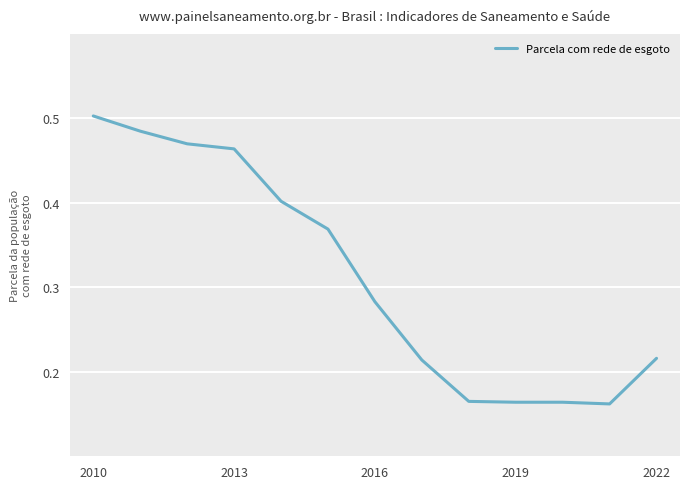

What is the maximum value shown in the chart?

0.5